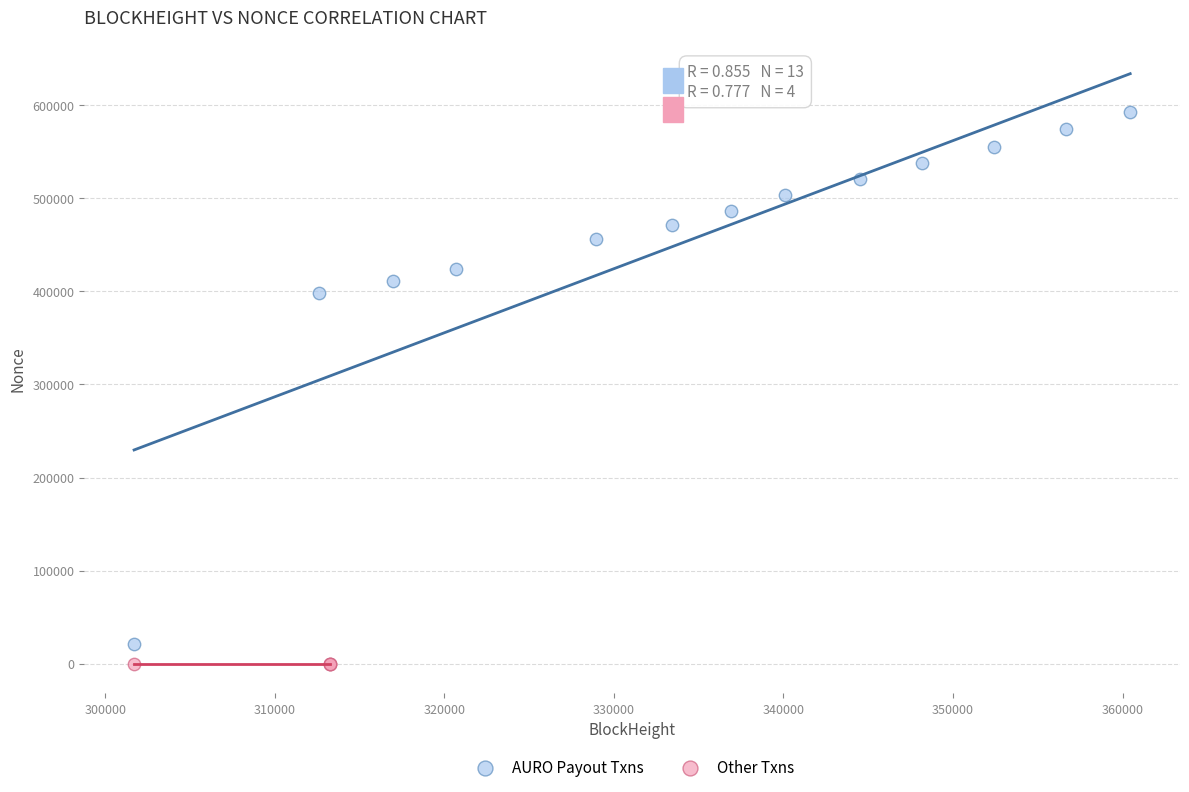

Which series has the largest Y range (max minus min)?

AURO Payout Txns